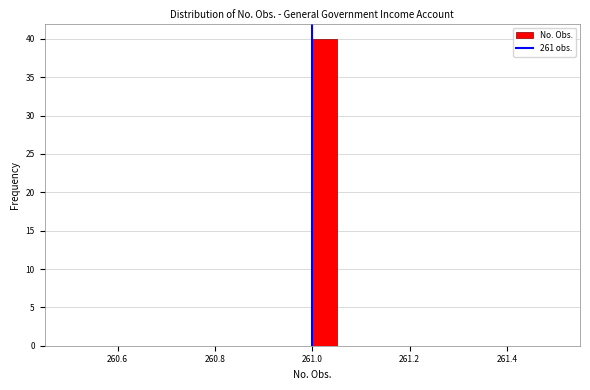

Around what value on the x-axis is the tallest bar? Give the approximate position of its centre, as read against the axis.

261.02